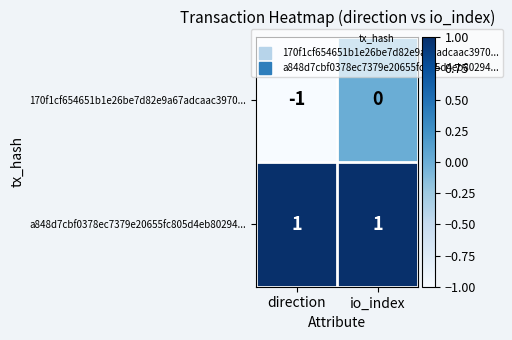

Reading right to left, transcribe all the data shown in this chart.

170f1cf654651b1e26be7d82e9a67adcaac3970...: io_index=0	direction=-1
a848d7cbf0378ec7379e20655fc805d4eb80294...: io_index=1	direction=1